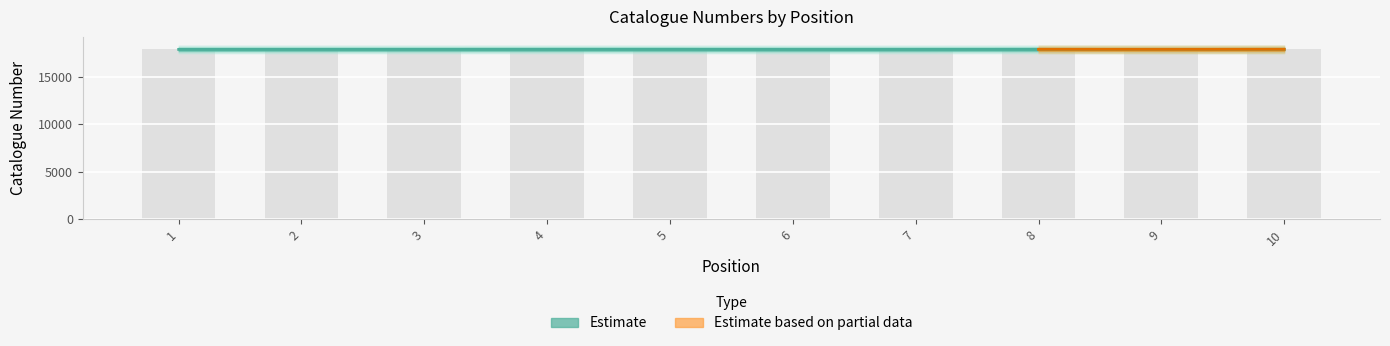

Approximately how many times larger is the value at 1 compared to 6?

1.0